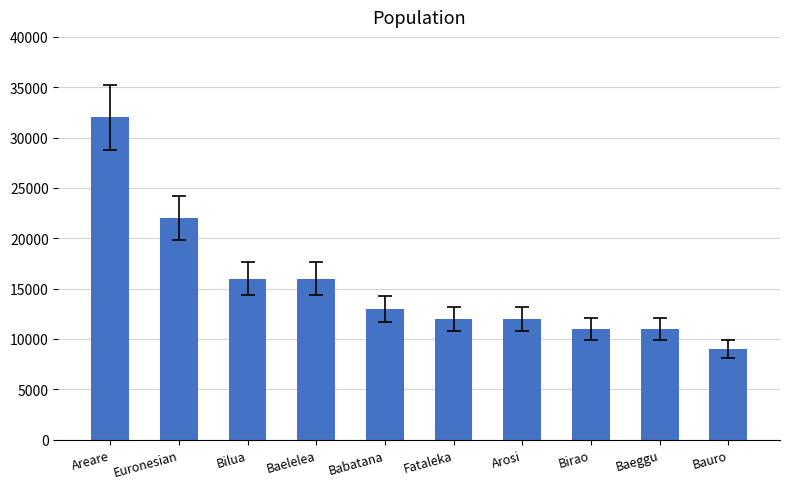

At which label is the value closest to 20500?

Euronesian